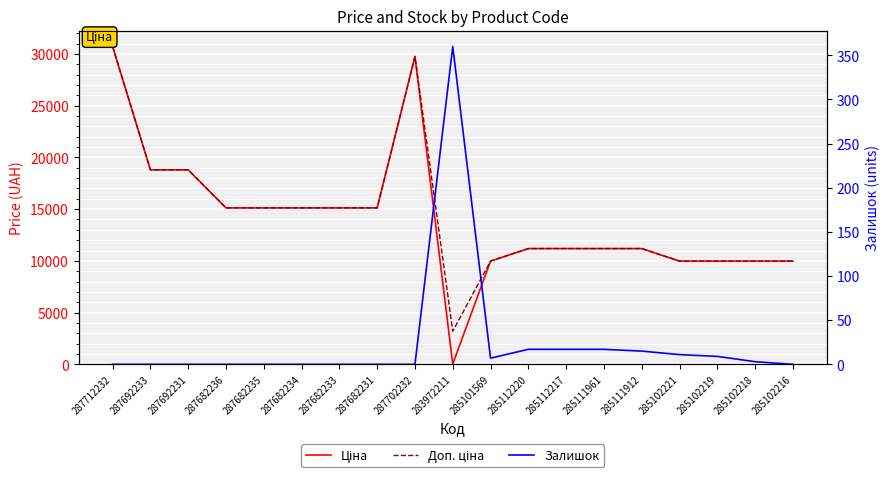

What position from the right is 283972211?

10